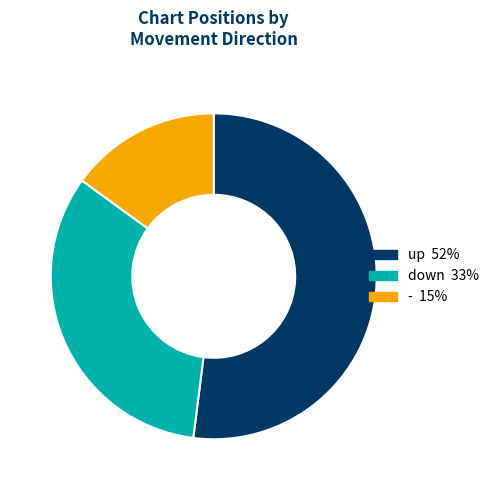

True or false: down accounts for 33% of the total.

True